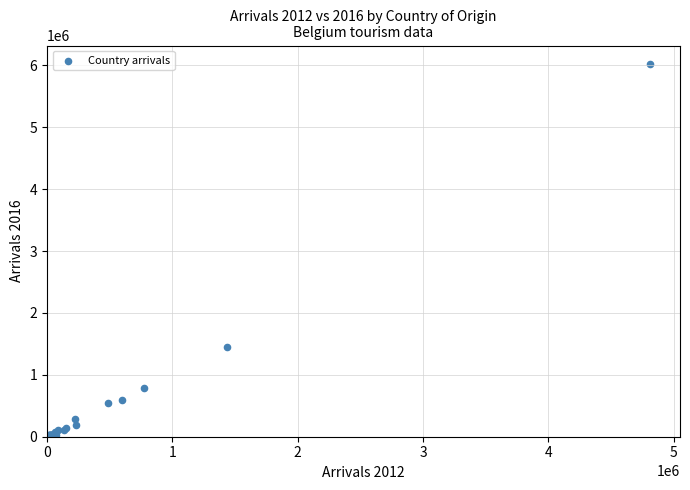

What Y value in the scatter plot is closest to 3015110?

1454537